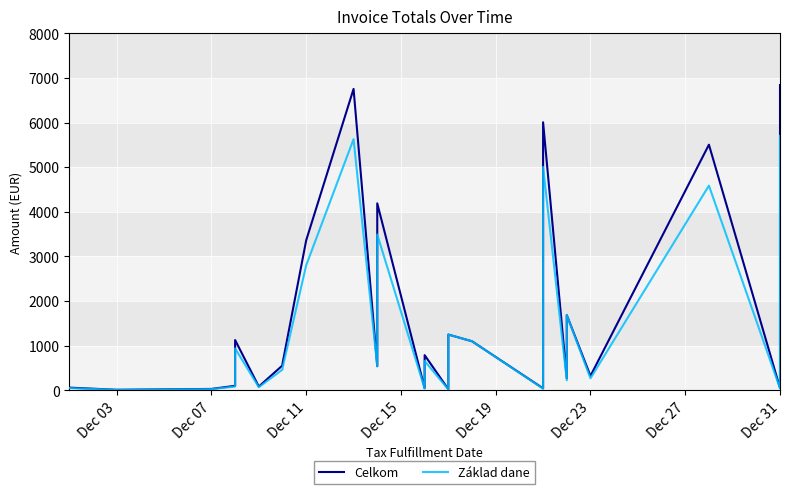

At which category does Základ dane reach its first local valley?

Dec 03